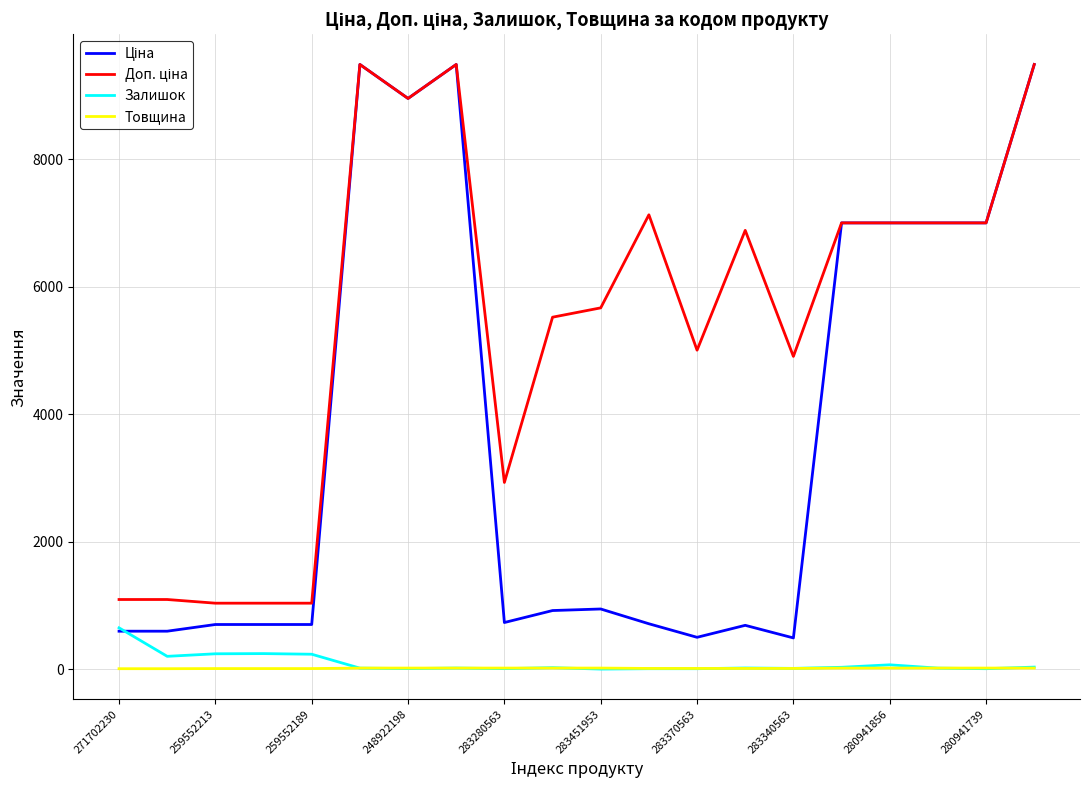

What is the greatest value displayed?

9488.2